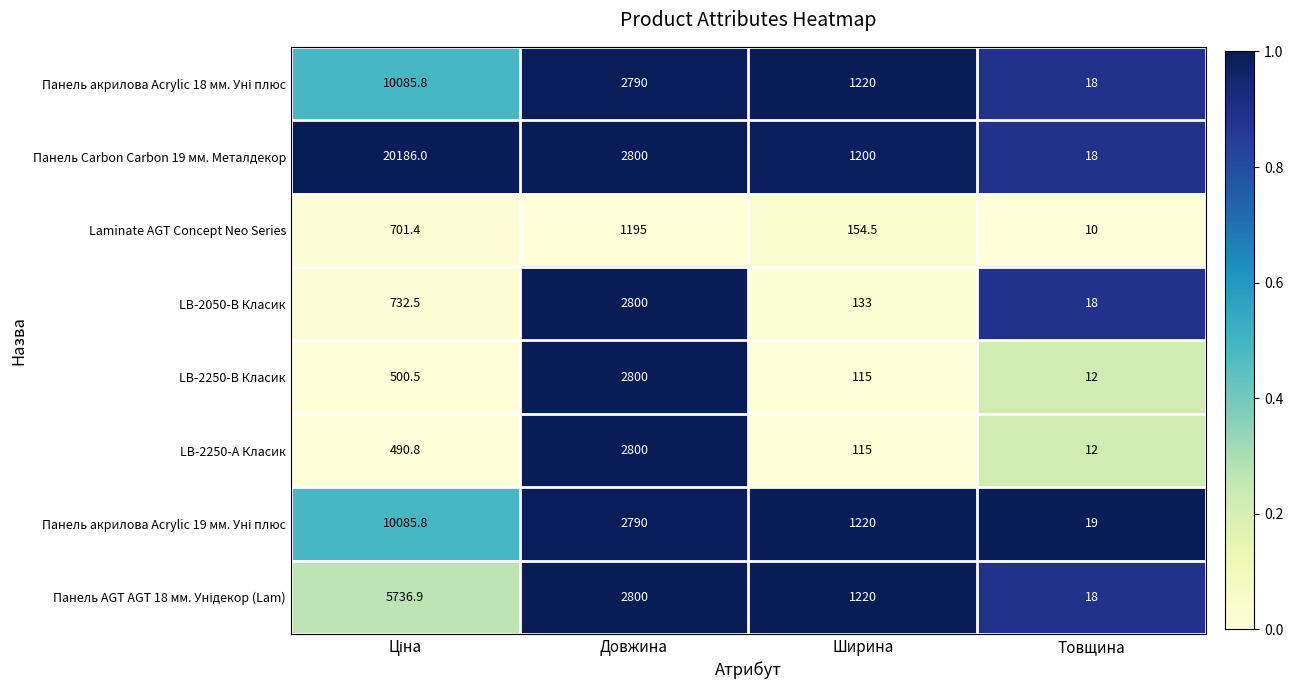

Which series has the widest spread of values?

Панель Carbon Carbon 19 мм. Металдекор